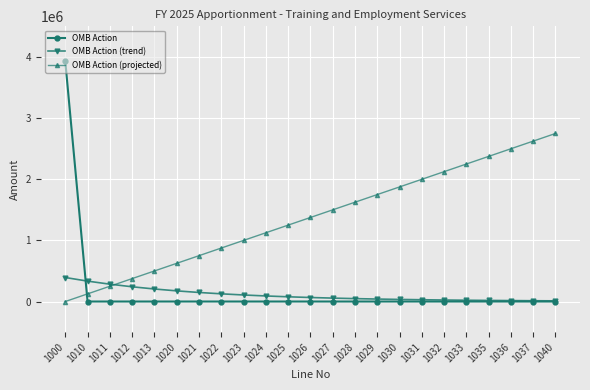

Count the number of categories in the chart.

23